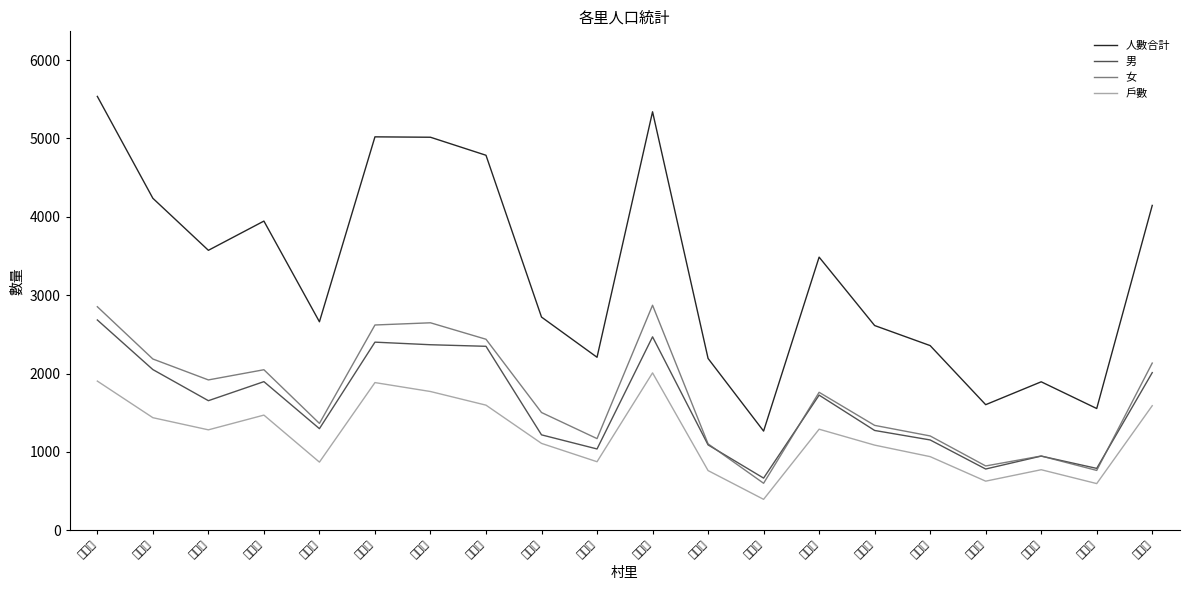

True or false: 戶數 and 人數合計 cross at least once.

False